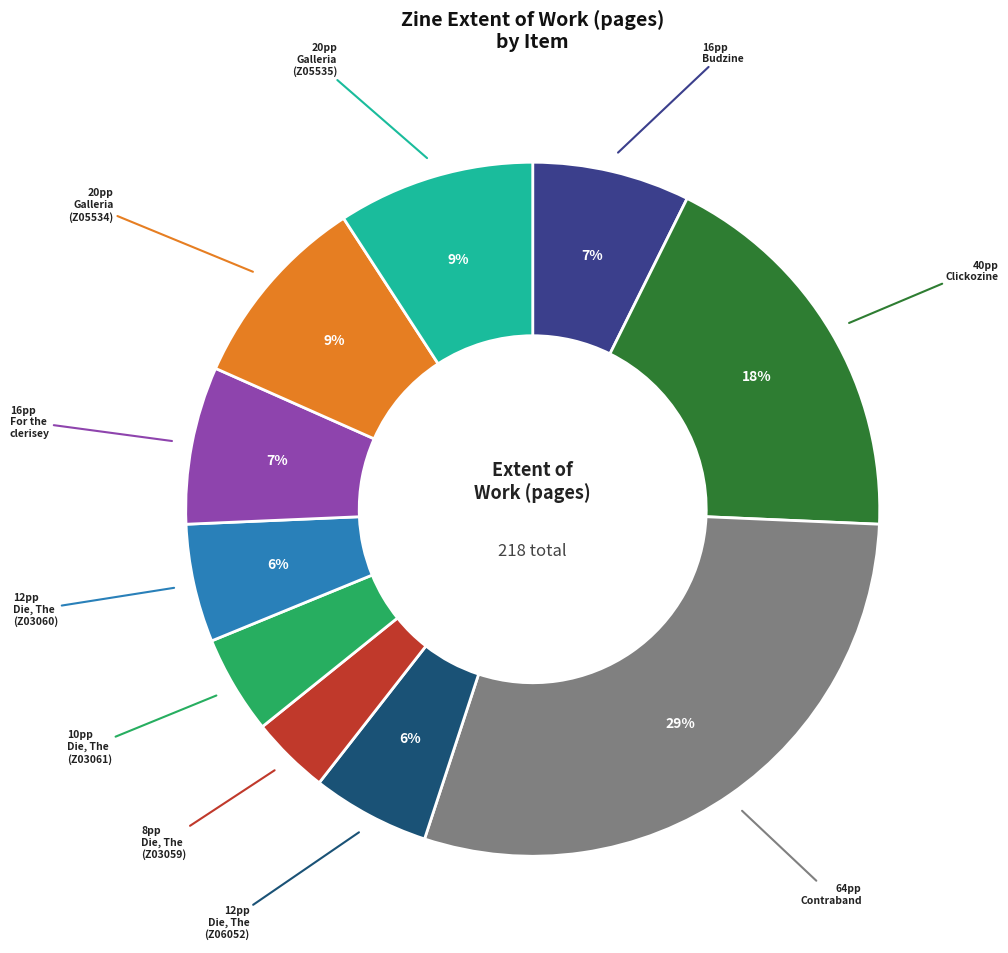

To the nearest percent, what is the average slice percentage?

10%